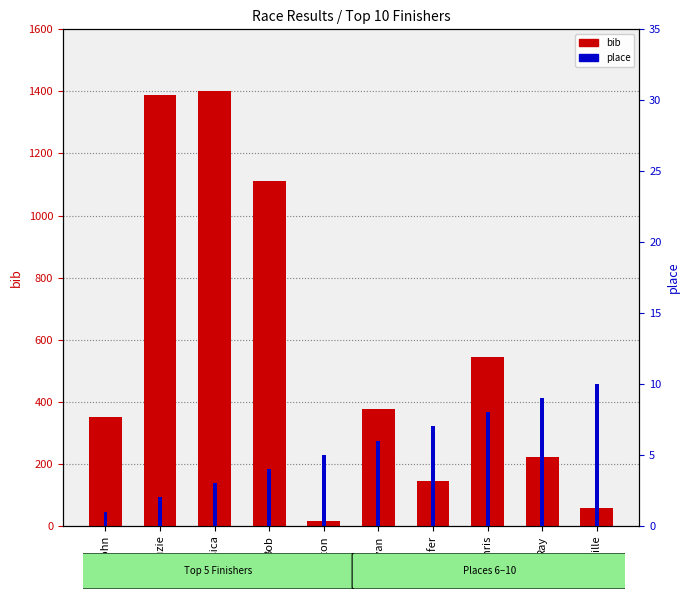

How many data points does each series have?

10